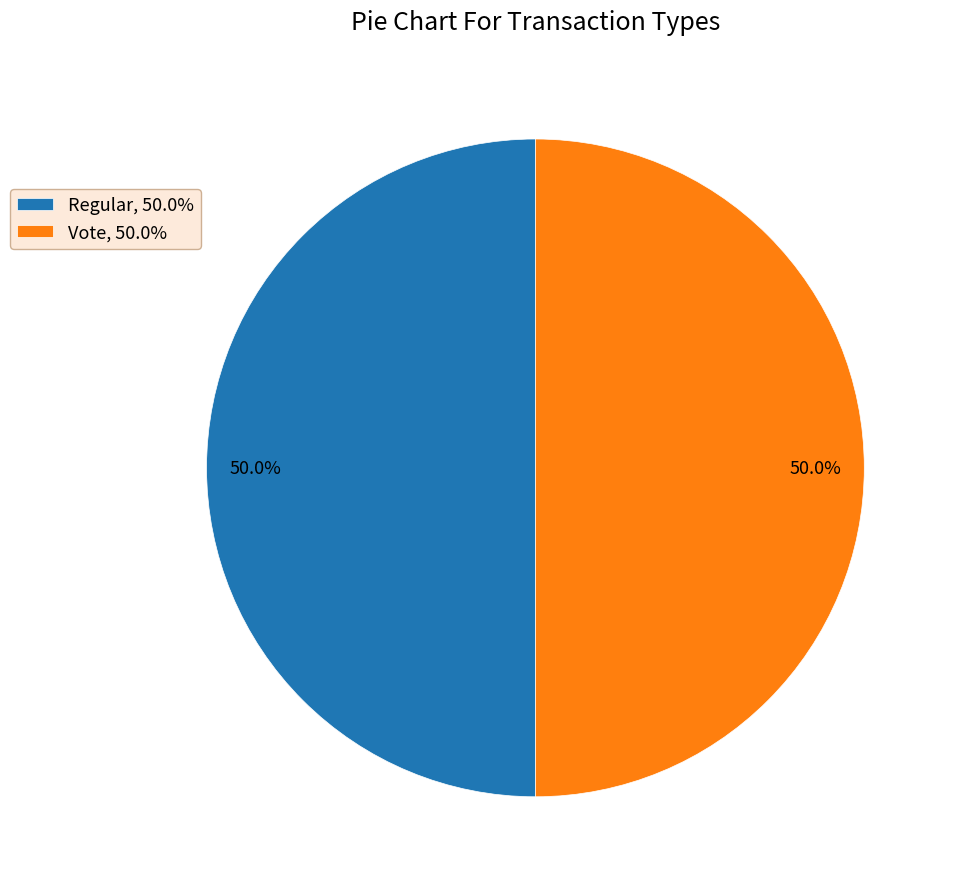

How many slices are in this pie chart?

2